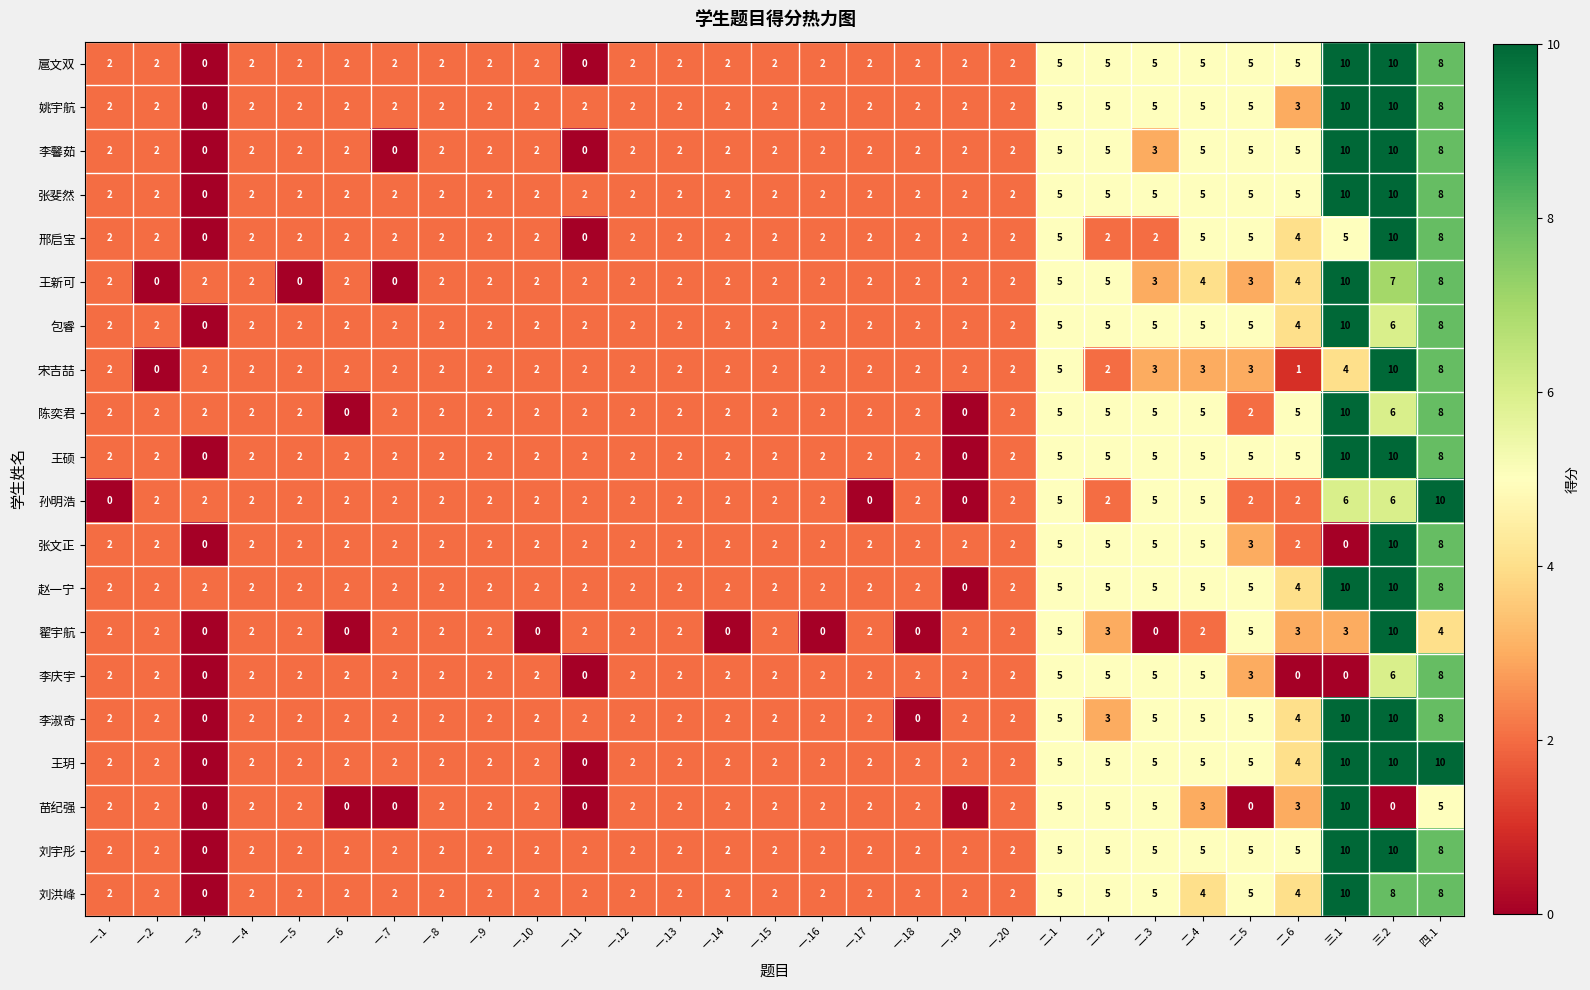

What value does the 刘宇彤 series have at 二.4?

5